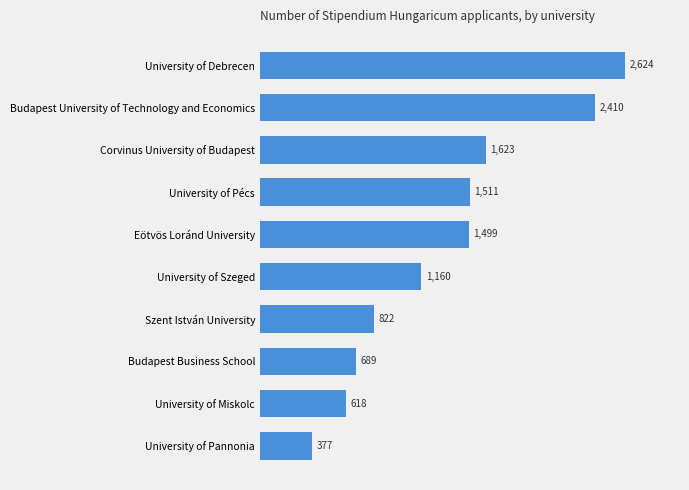

The chart shows a value of 377 at University of Pannonia. True or false?

True